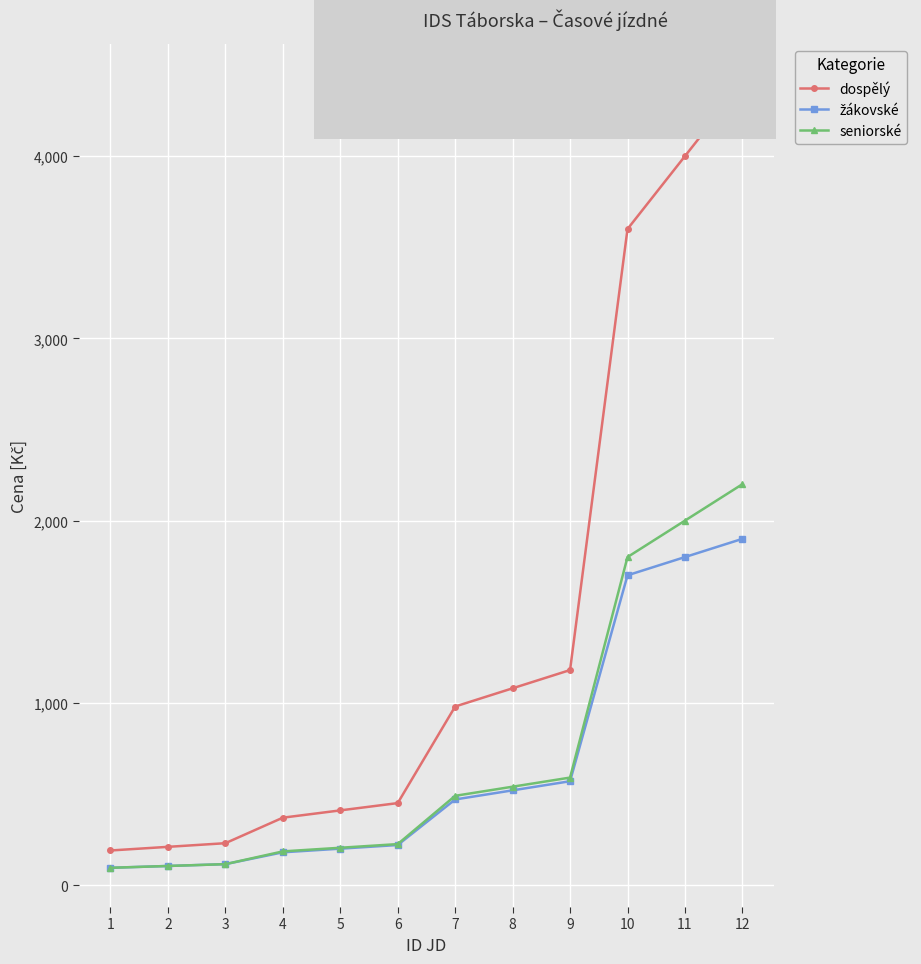

What is the highest value of the dospělý series?

4400